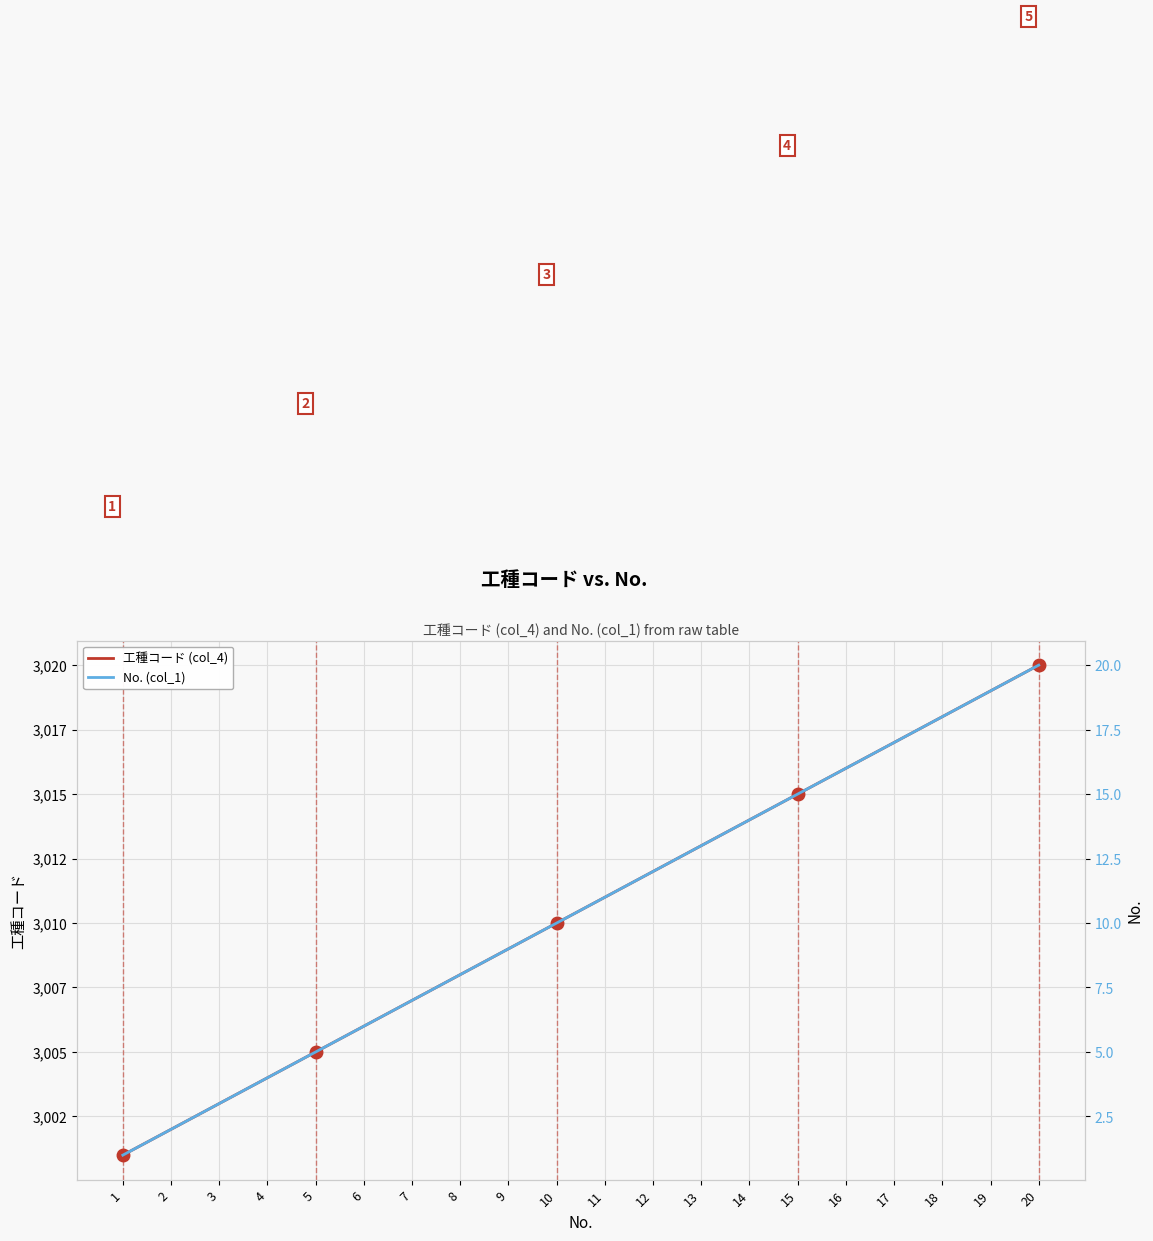

True or false: No. (col_1) and 工種コード (col_4) intersect in this chart.

False